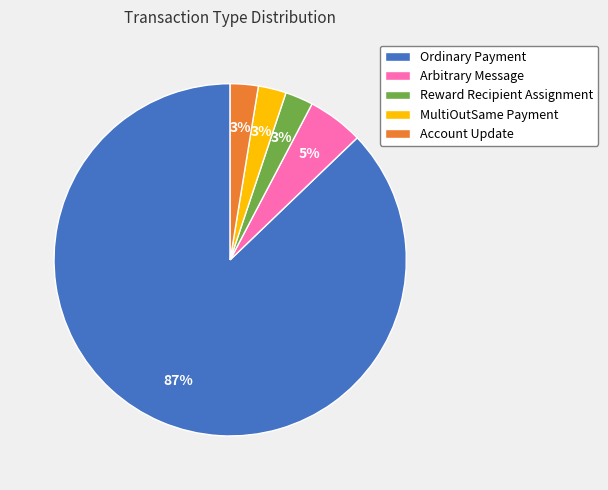

How many segments does this pie chart have?

5